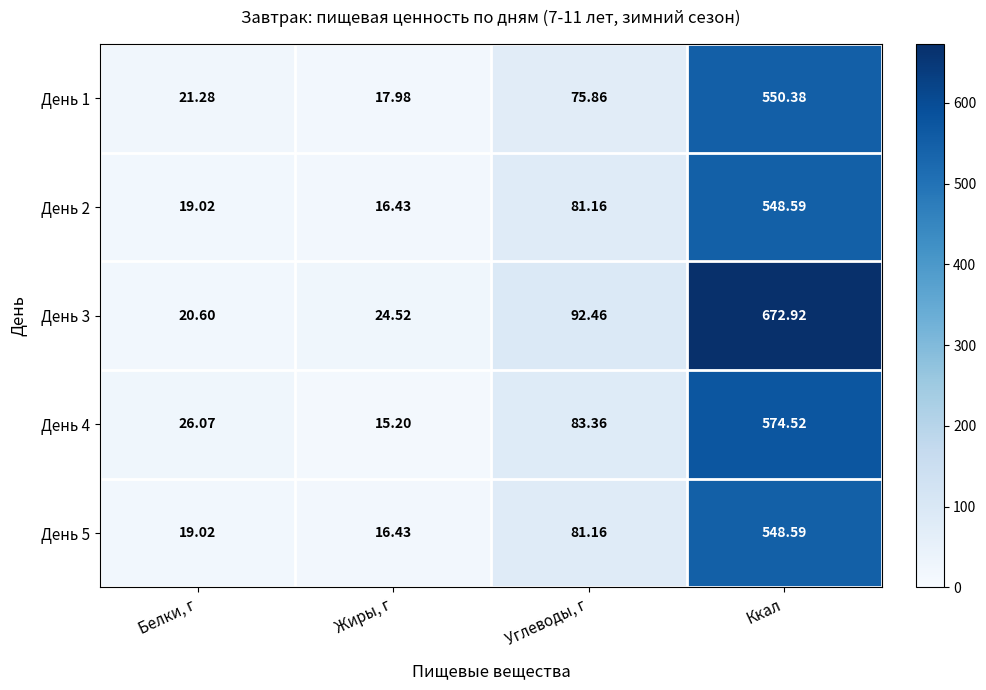

Which label corresponds to the largest value in the chart?

Ккал